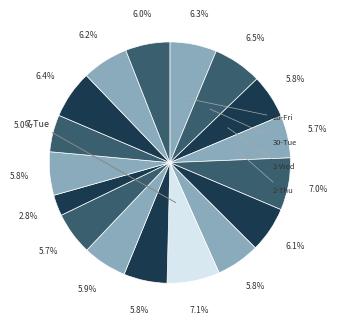

Count the number of slices in the pie.

17